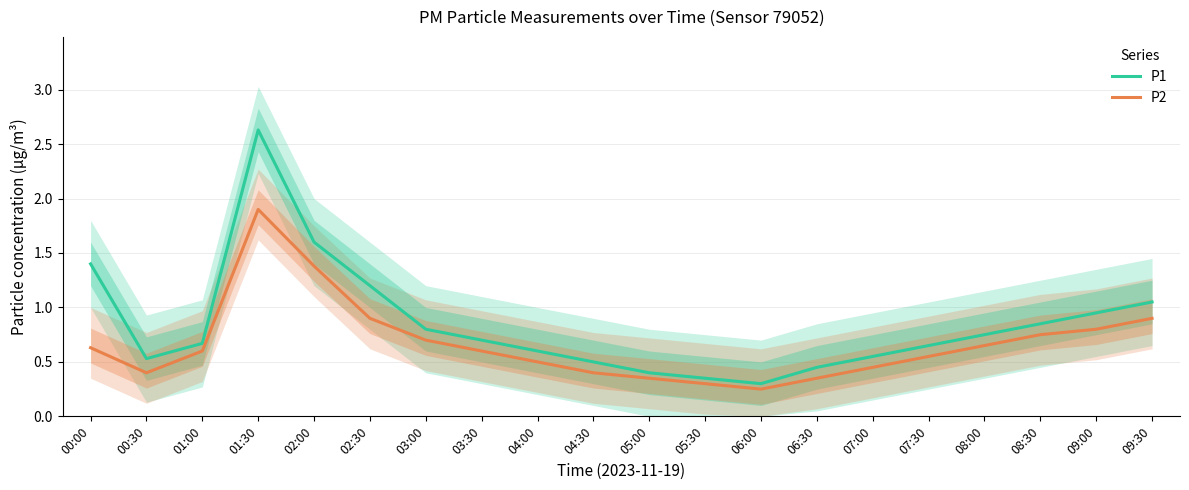

At which category does P1 reach its first local peak?

01:30